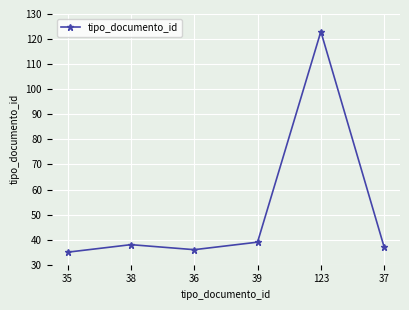

Reading left to right, list all the values displayed in this chart.

35	38	36	39	123	37